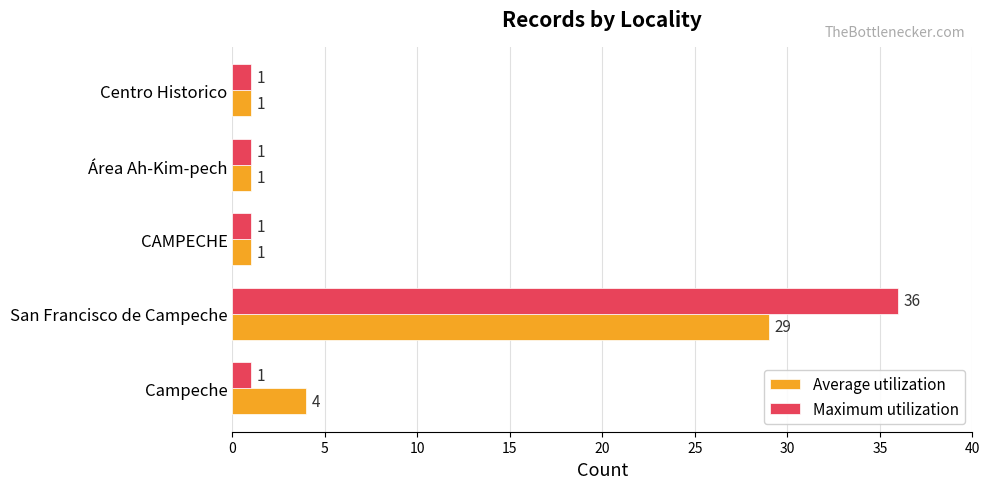

What is the sum of all Average utilization values?

36